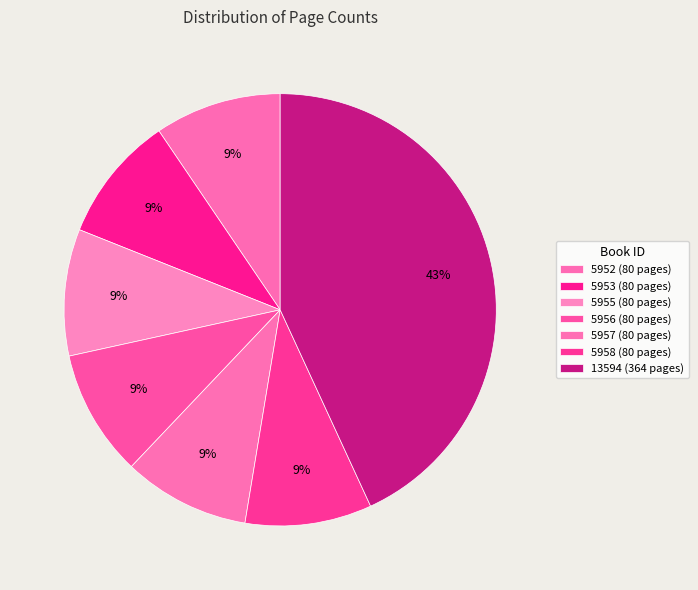

How many slices are in this pie chart?

7